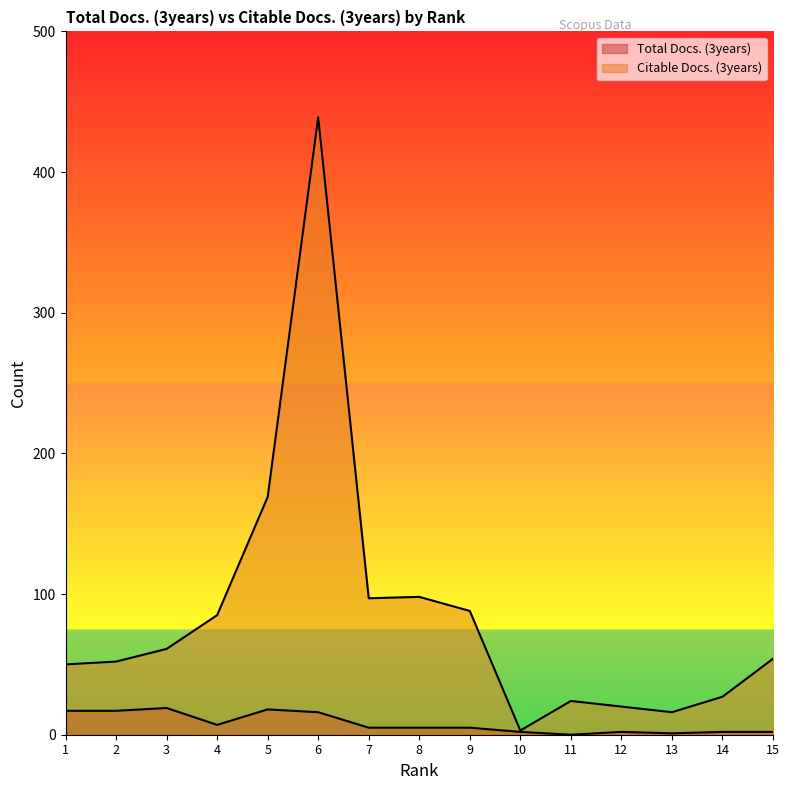

What is the value of the Citable Docs. (3years) point at the 4th from the left?

85